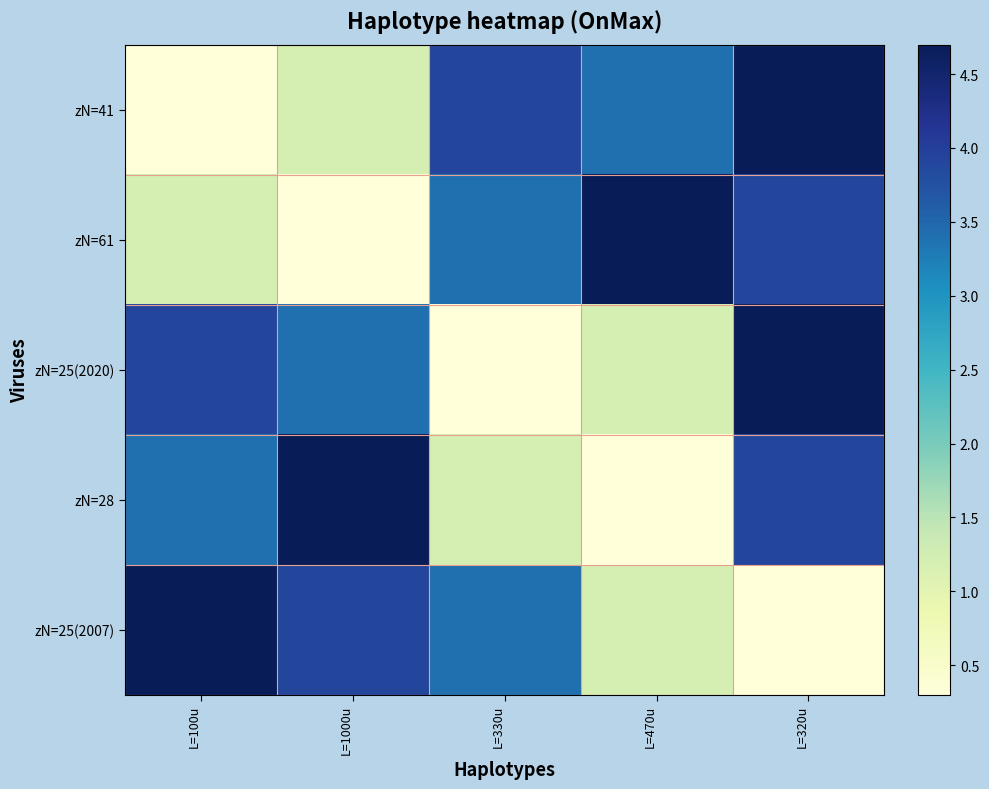

Reading left to right, what are all the values shown in this chart?

zN=41: L=100u=0.3	L=1000u=1.2	L=330u=3.9	L=470u=3.4	L=320u=4.7
zN=61: L=100u=1.2	L=1000u=0.3	L=330u=3.4	L=470u=4.7	L=320u=3.9
zN=25(2020): L=100u=3.9	L=1000u=3.4	L=330u=0.3	L=470u=1.2	L=320u=4.7
zN=28: L=100u=3.4	L=1000u=4.7	L=330u=1.2	L=470u=0.3	L=320u=3.9
zN=25(2007): L=100u=4.7	L=1000u=3.9	L=330u=3.4	L=470u=1.2	L=320u=0.3